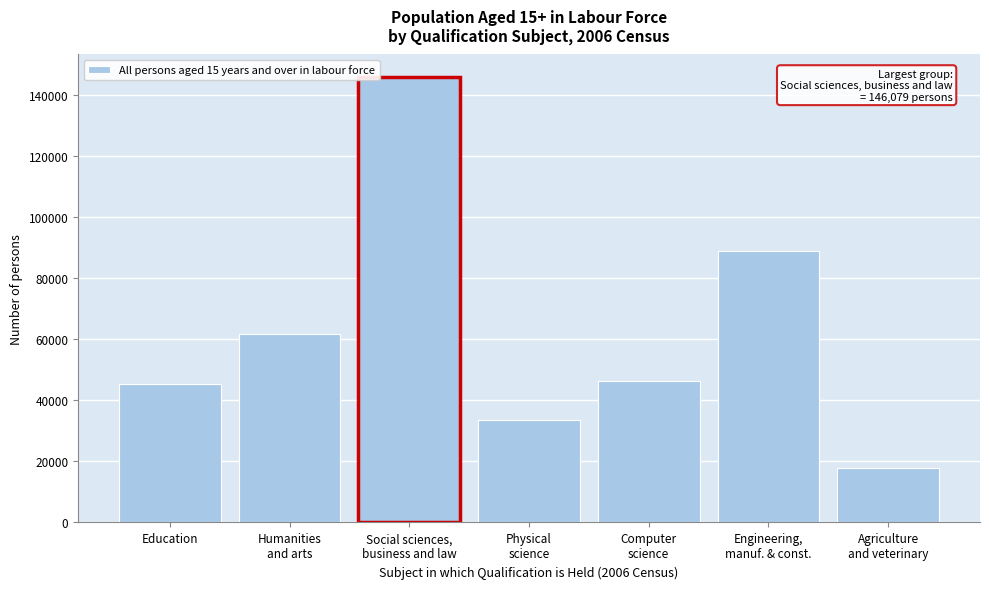

Reading left to right, what are all the values shown in this chart?

45502	61867	146079	33450	46484	88881	17795